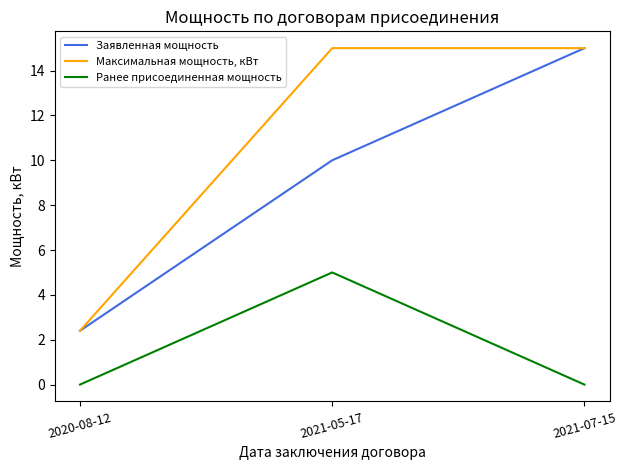

Is the value of Заявленная мощность at 2020-08-12 greater than the value of Ранее присоединенная мощность at 2020-08-12?

Yes